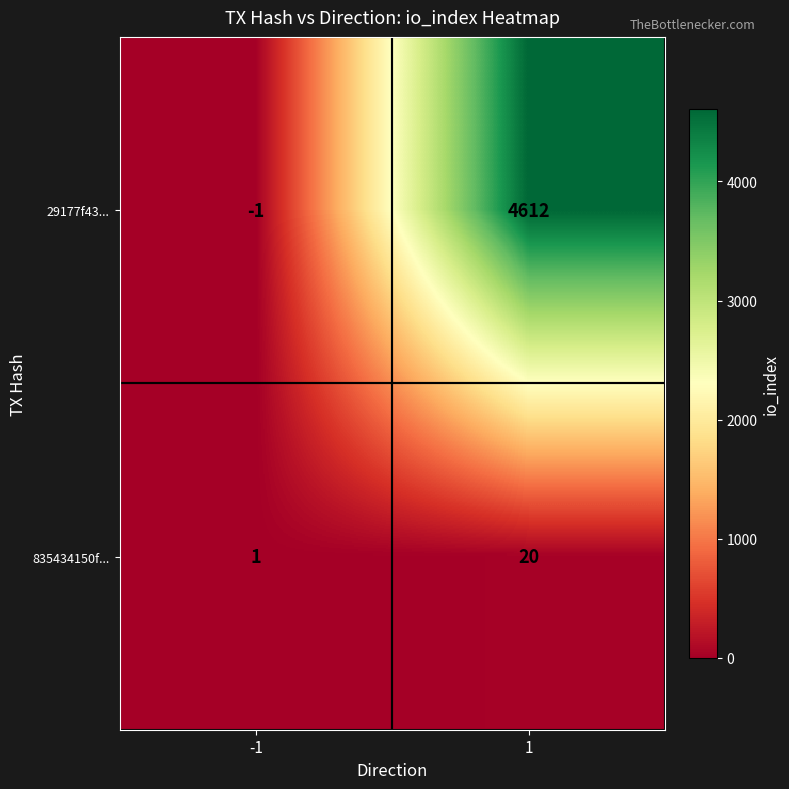

Which series has the widest spread of values?

29177f43...